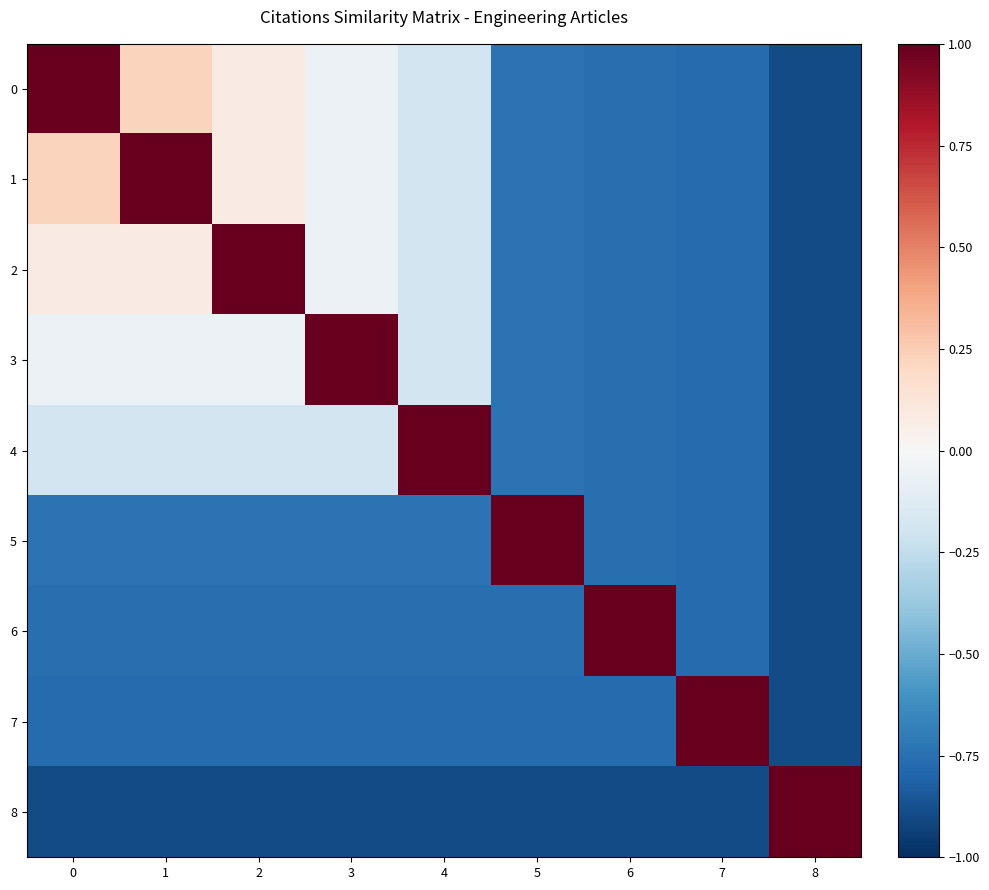

What is the difference between the highest and lowest values at 1?

1.9